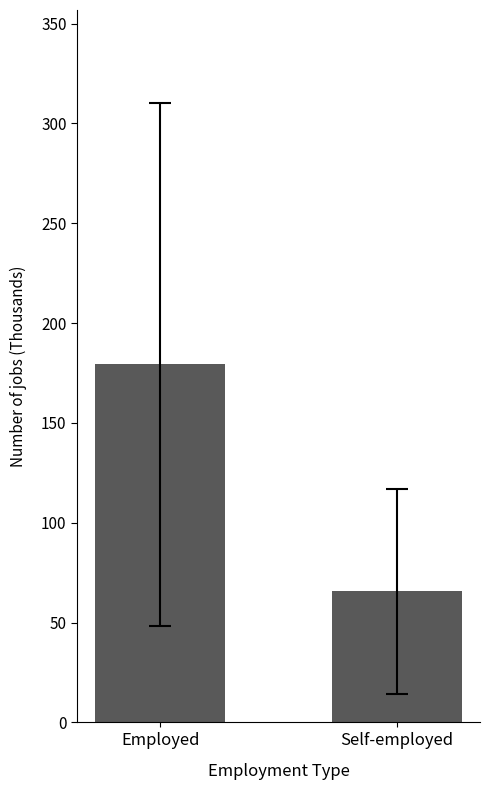

What is the minimum value shown in the chart?

65.7